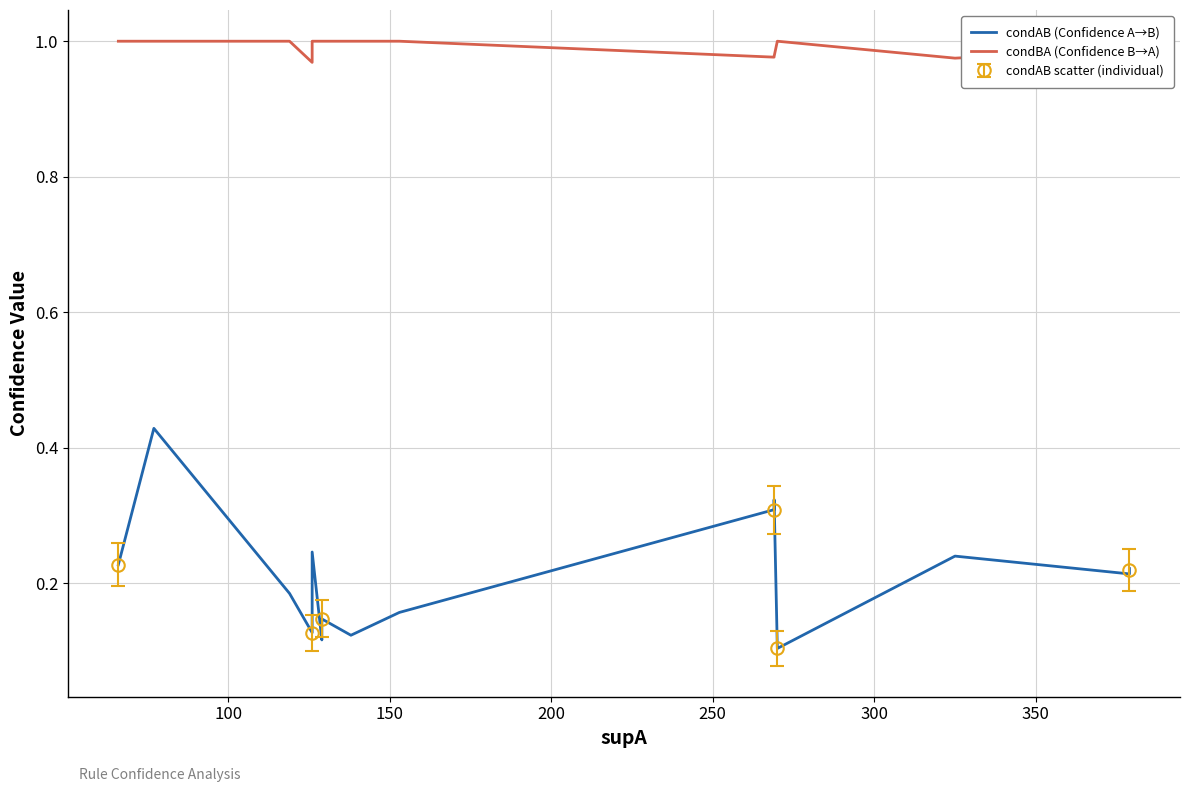

True or false: condAB (Confidence A→B) and condBA (Confidence B→A) cross at least once.

False